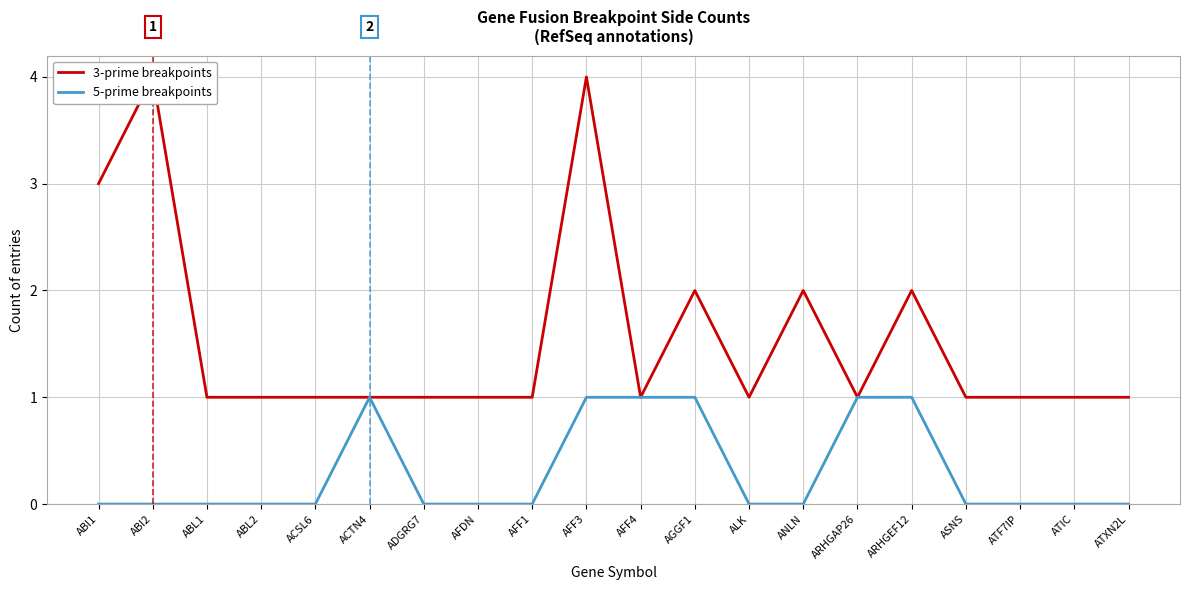

At how many categories does at least one series exceed 1?

6